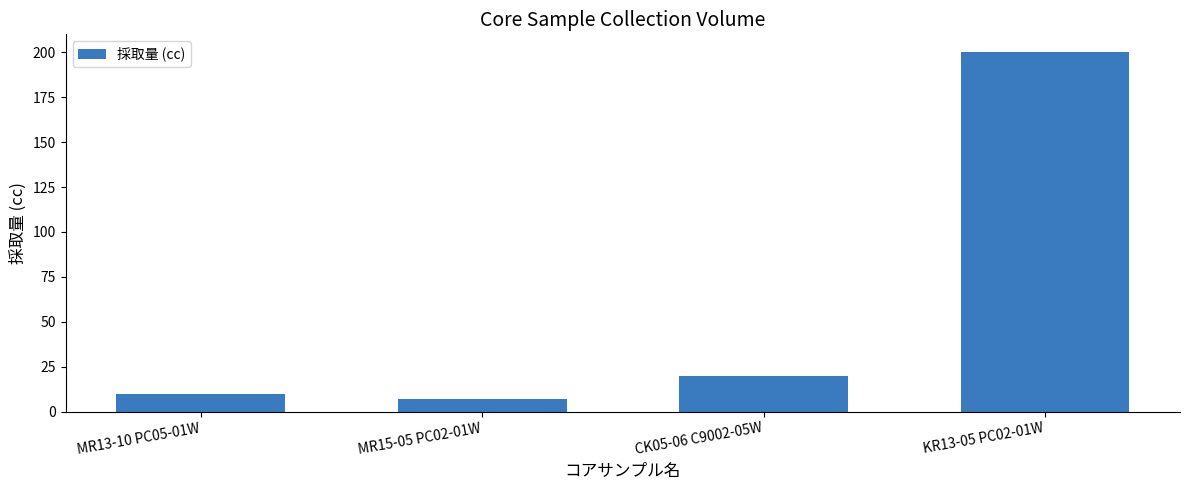

Rank the categories by value from highest to lowest.

KR13-05 PC02-01W, CK05-06 C9002-05W, MR13-10 PC05-01W, MR15-05 PC02-01W